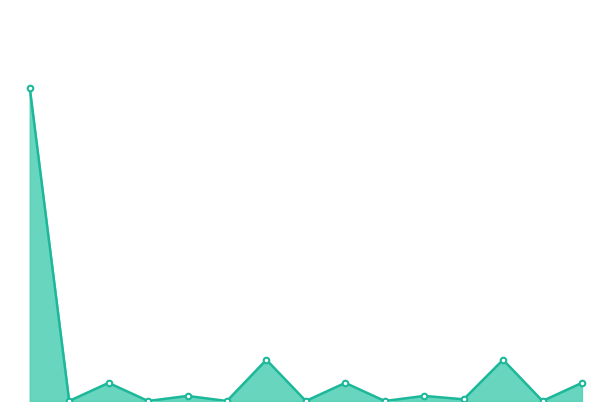

Does the chart have visible grid lines?

No